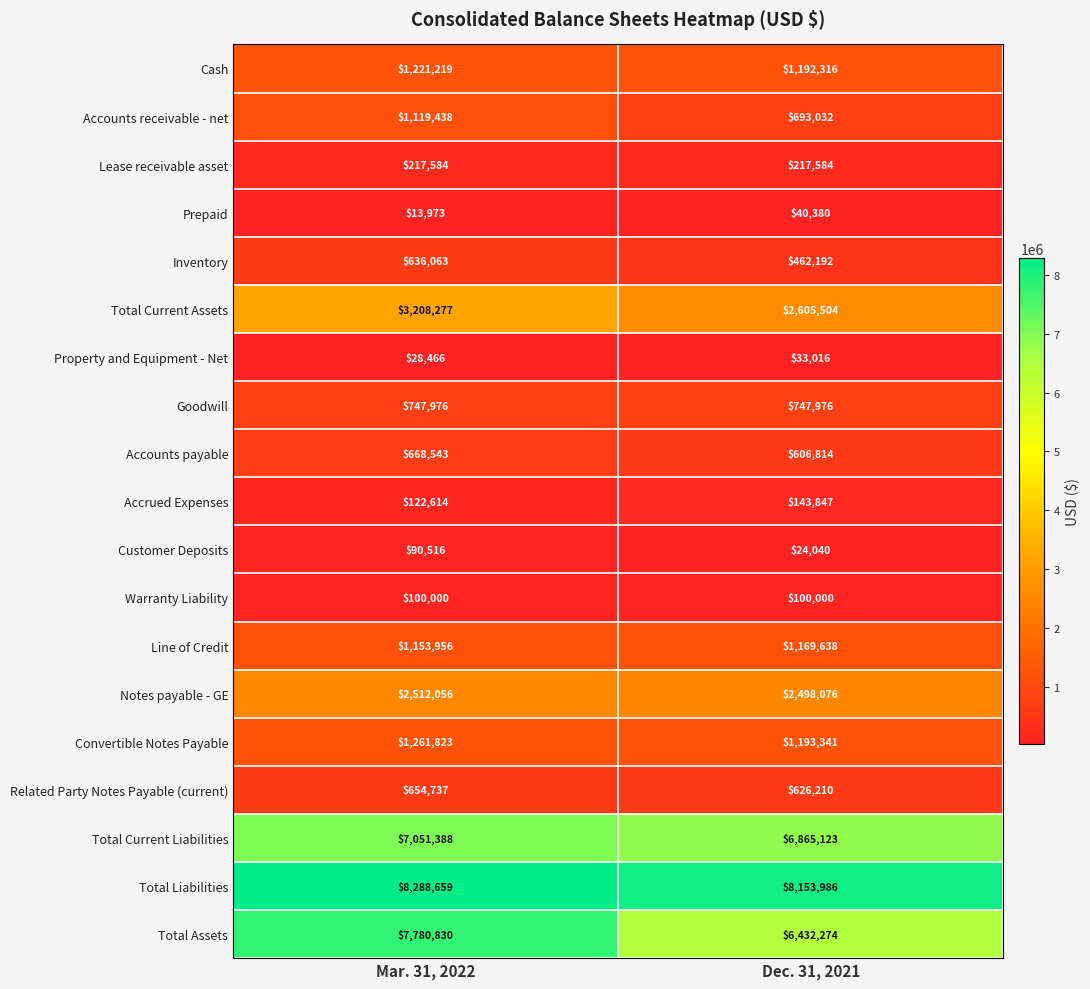

What is the sum of the Property and Equipment - Net values at Dec. 31, 2021 and Mar. 31, 2022?

61482